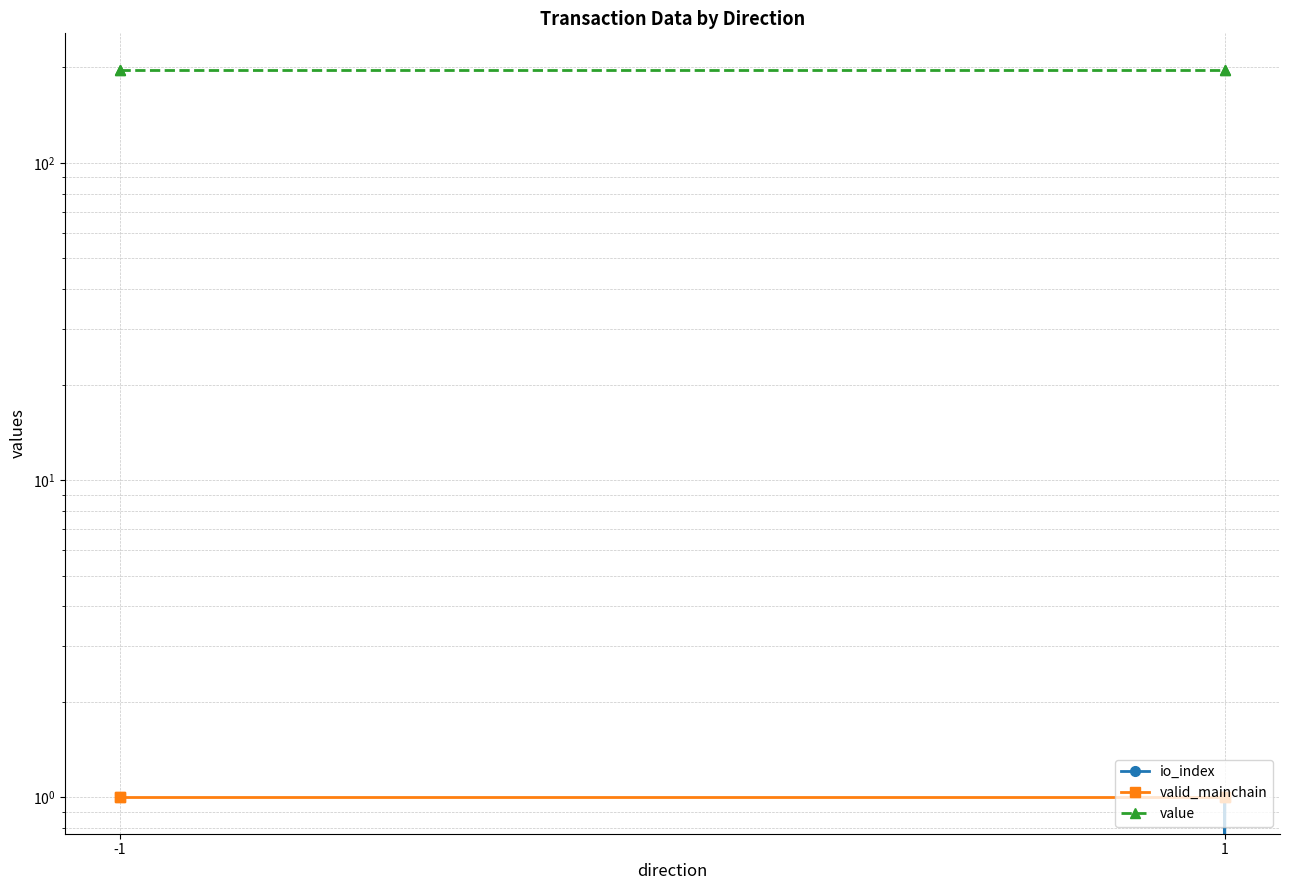

How many series are shown in this chart?

3